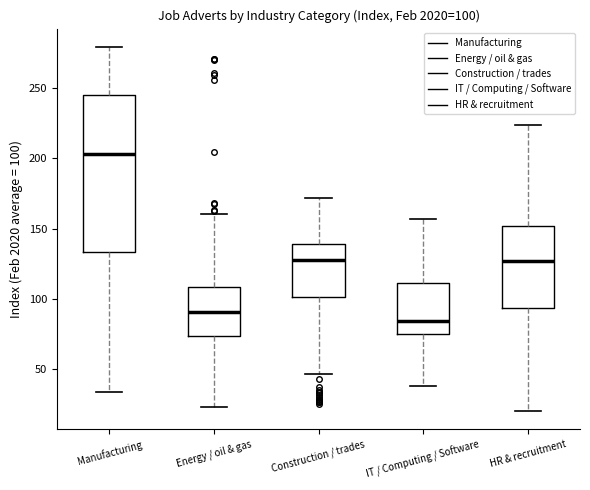

Comparing the boxes themselves (not the whiskers), which one is the tallest?

Manufacturing